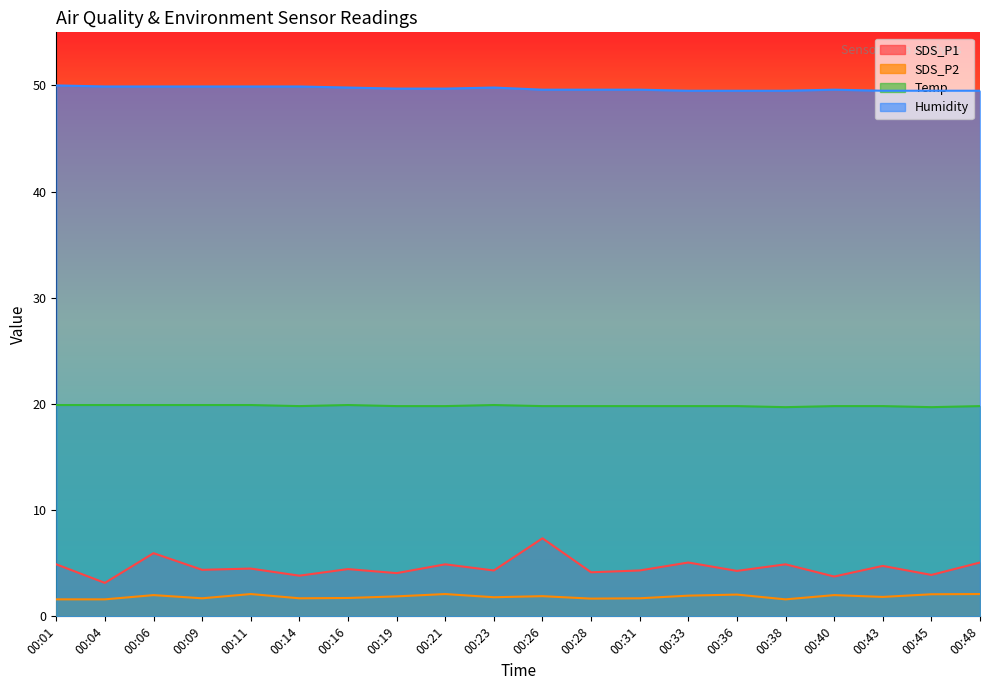

Which series has the largest total across all categories?

Humidity